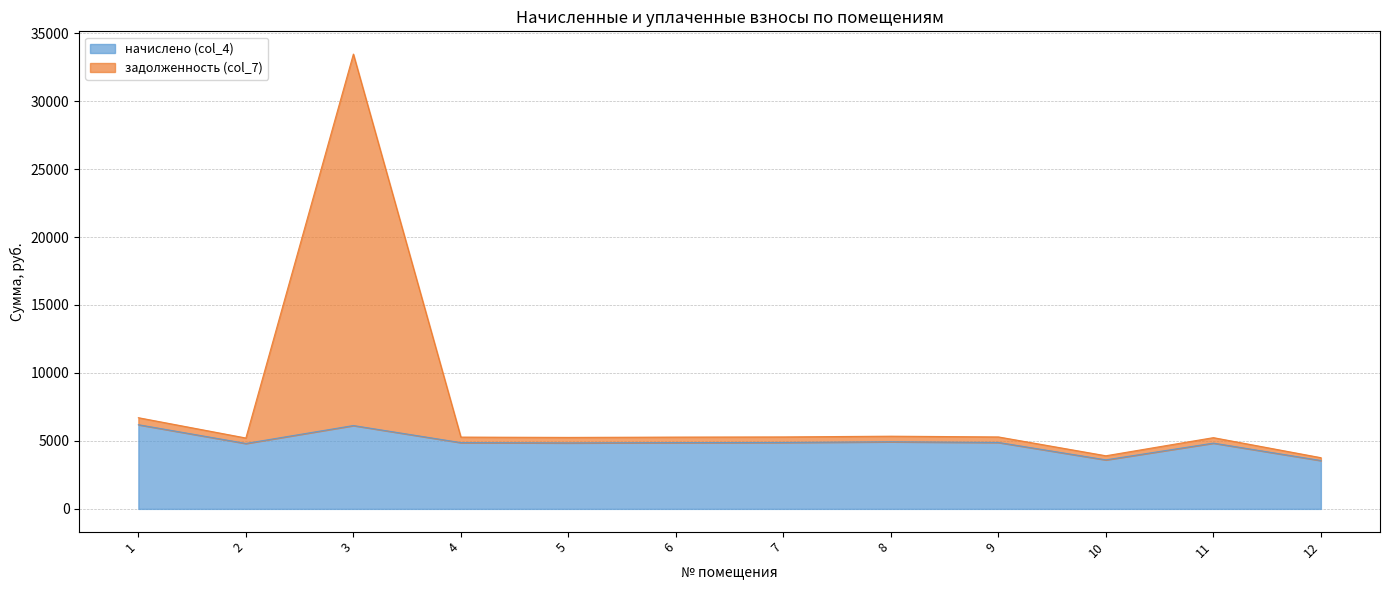

Is the value of начислено (col_4) at 3 greater than the value of задолженность (col_7) at 4?

Yes